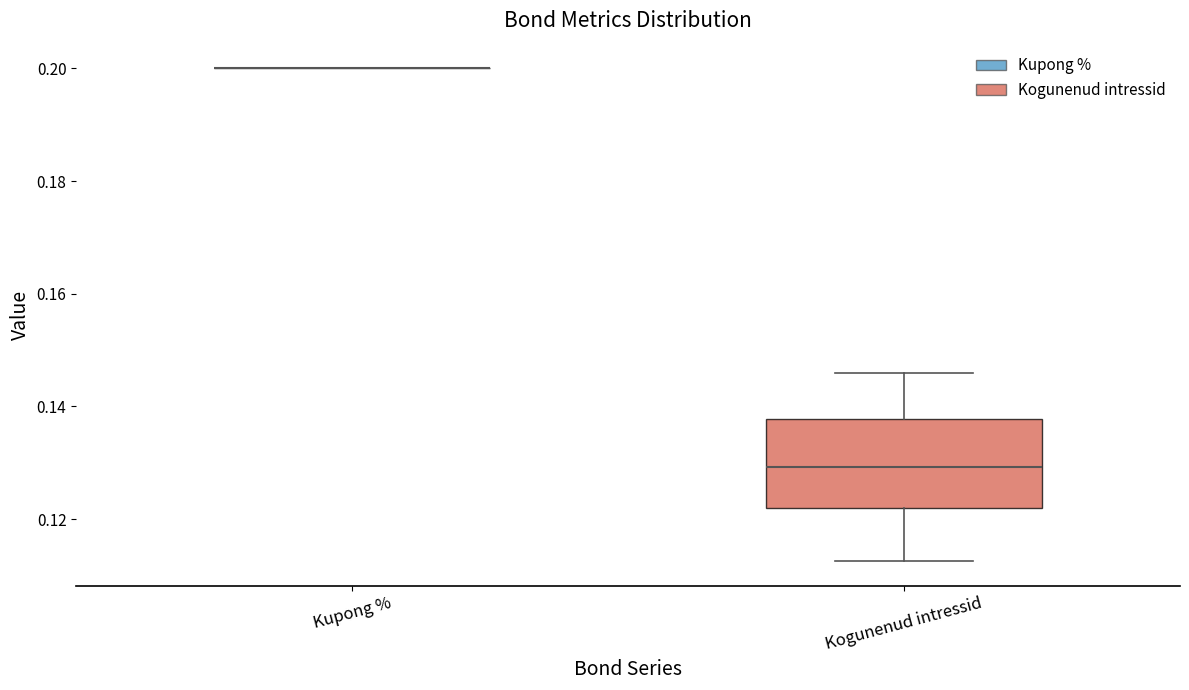

Where does the lower whisker of the box for Kogunenud intressid end on the y-axis? The values are not printed on the chart, so give them approximately, as read against the axis.

0.112